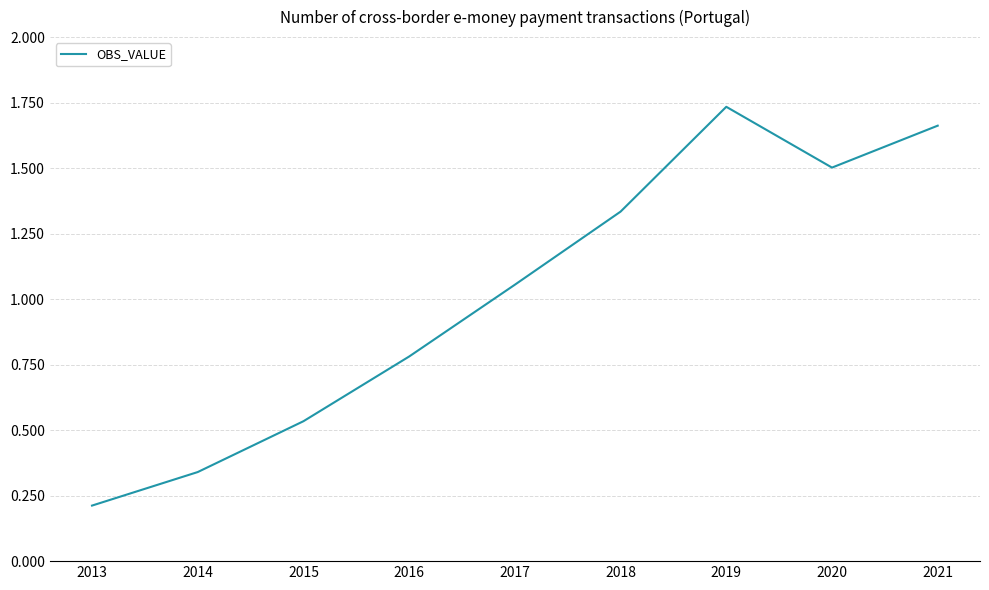

How many values are below 1?

4